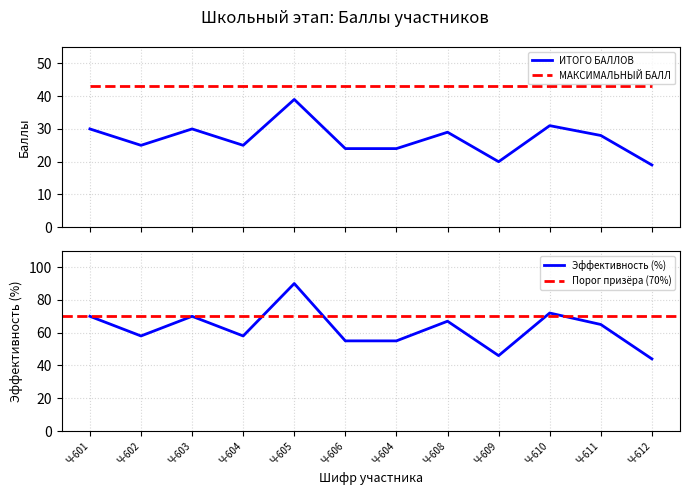

List the labels in order of value, largest first.

Ч-605, Ч-610, Ч-601, Ч-603, Ч-608, Ч-611, Ч-602, Ч-604, Ч-606, Ч-604, Ч-609, Ч-612